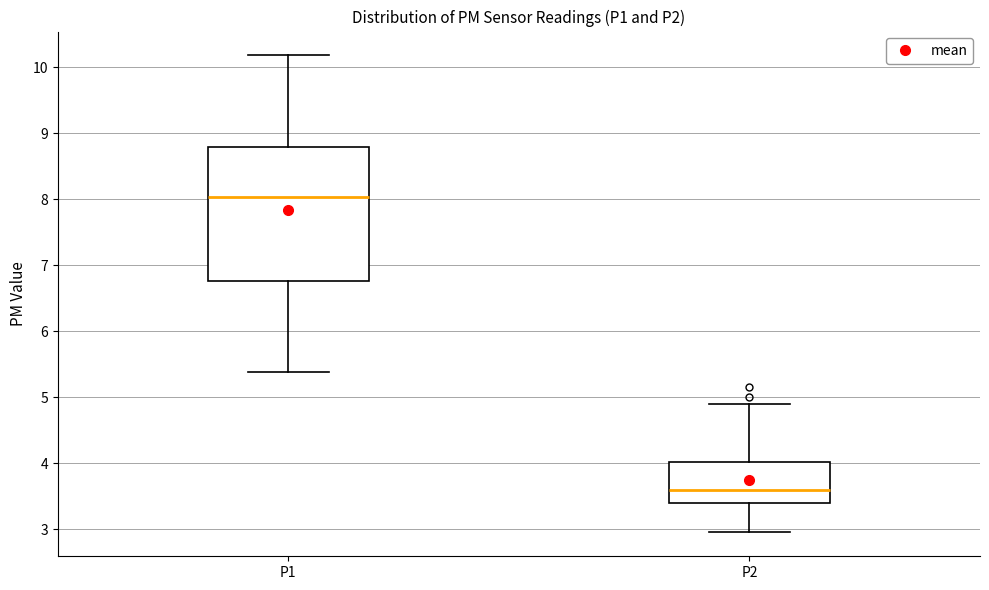

Which box has the highest median line?

P1